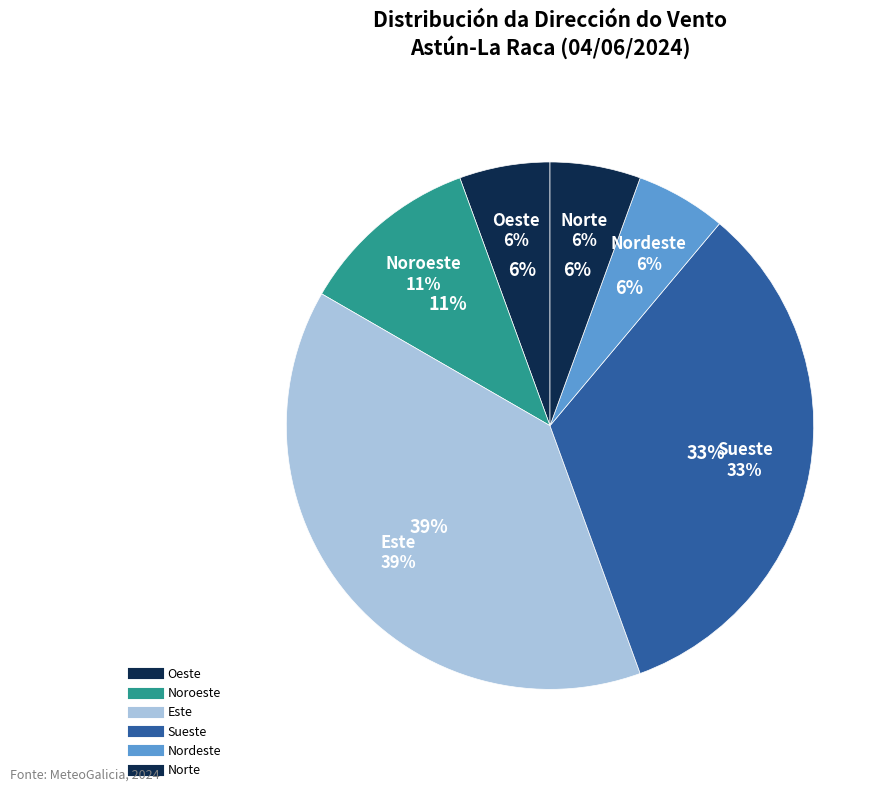

The Este slice represents 1% of the pie. True or false?

False